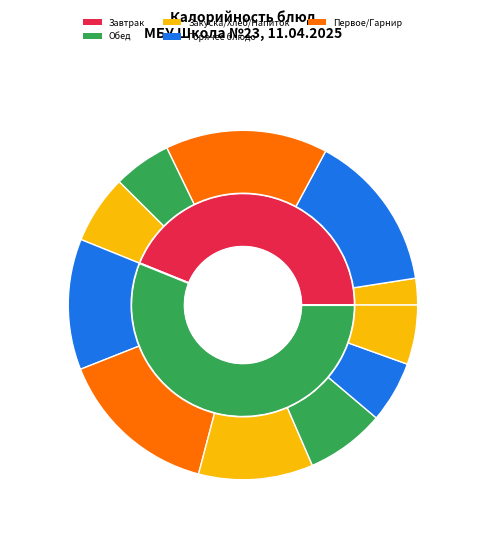

What percentage is the Хлеб ржаной slice, to the nearest percent?

5%